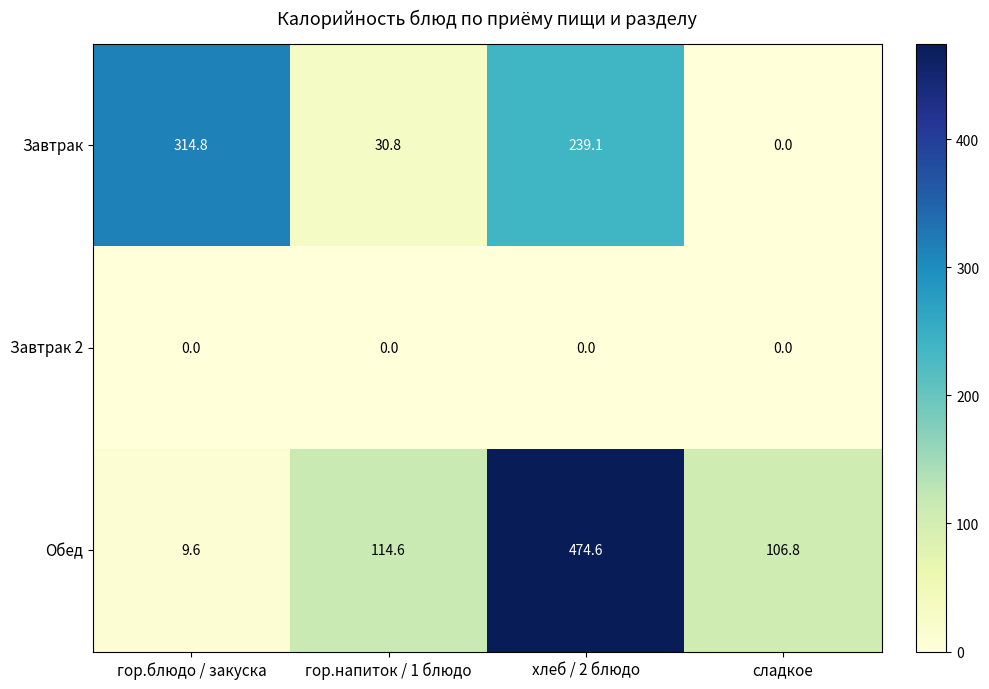

Between гор.блюдо / закуска and гор.напиток / 1 блюдо, which series saw the biggest shift?

Завтрак